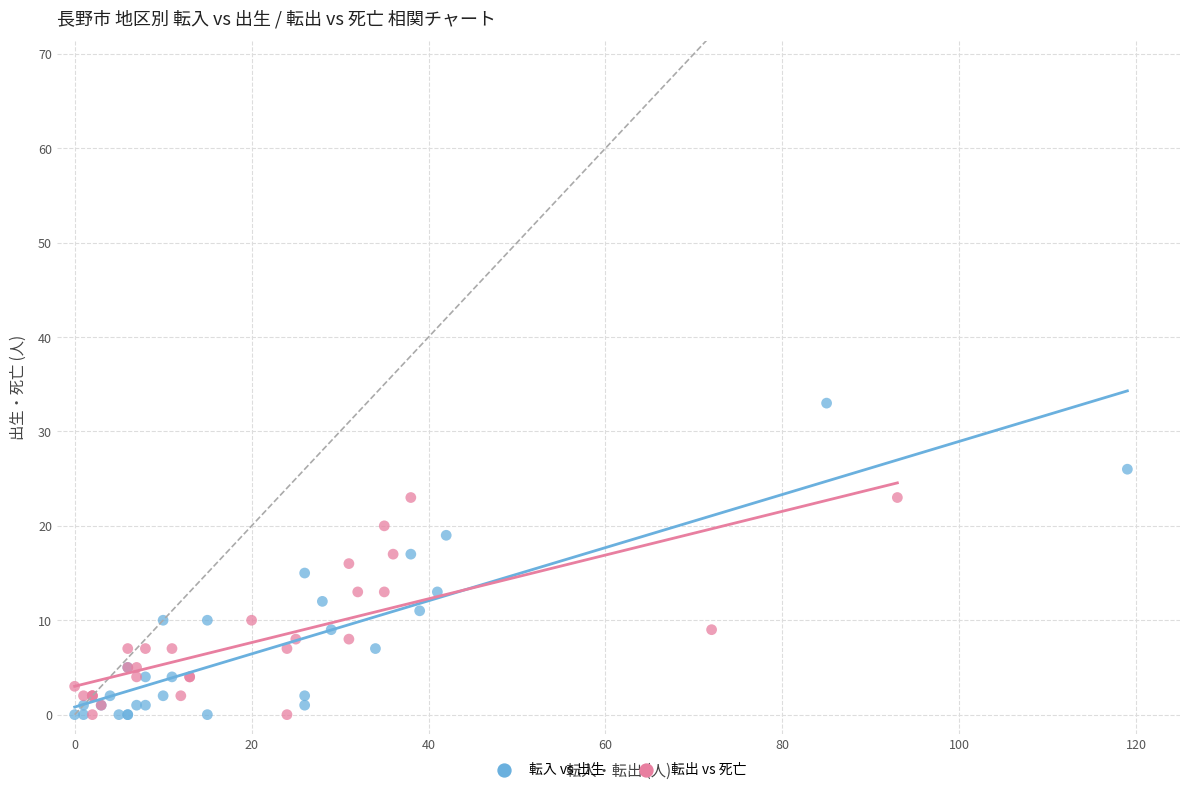

Which series has the widest spread of Y values?

転入 vs 出生